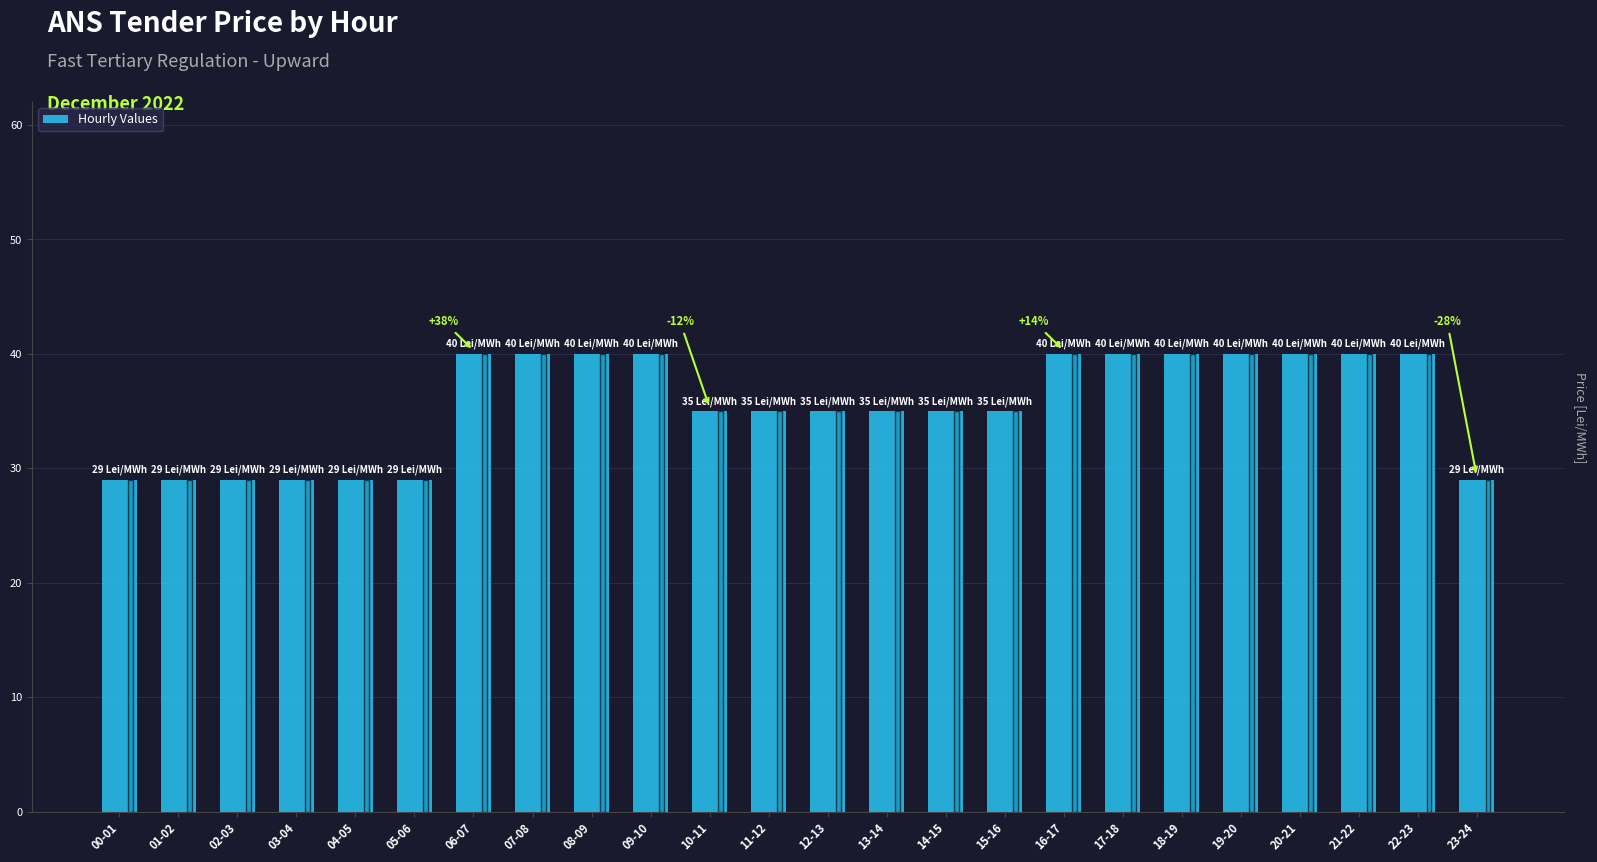

At which label does the data first exceed 35?

06-07